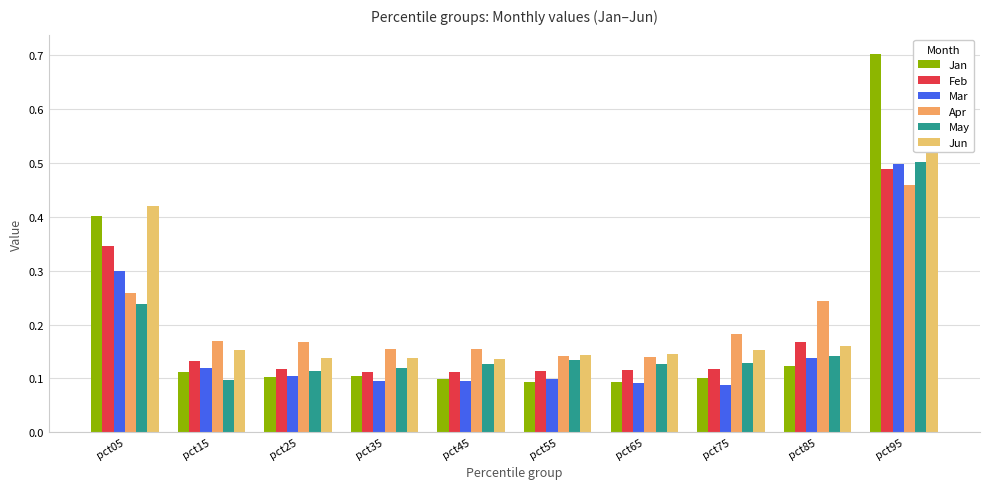

True or false: Jan has a value of 0.1 at pct75.

True